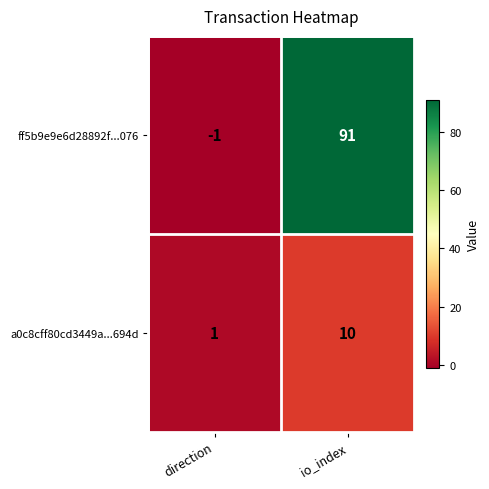

Where is ff5b9e9e6d28892f...076 nearest to the value 45?

direction